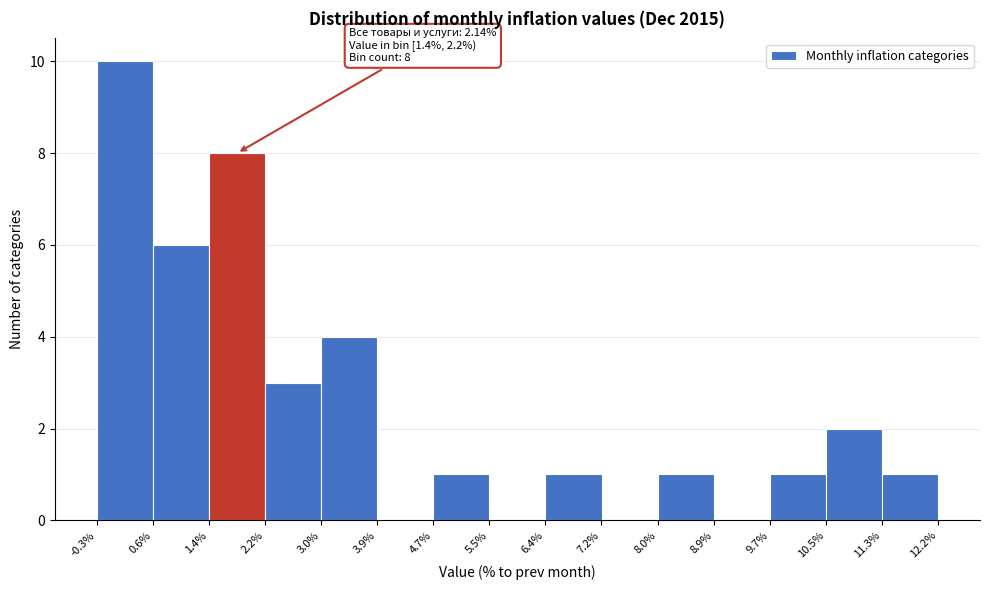

Which range on the x-axis has the tallest bar?

-0.3% to 0.6%